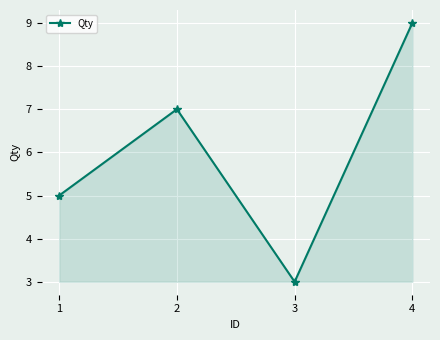

List the labels in order of value, smallest first.

3, 1, 2, 4